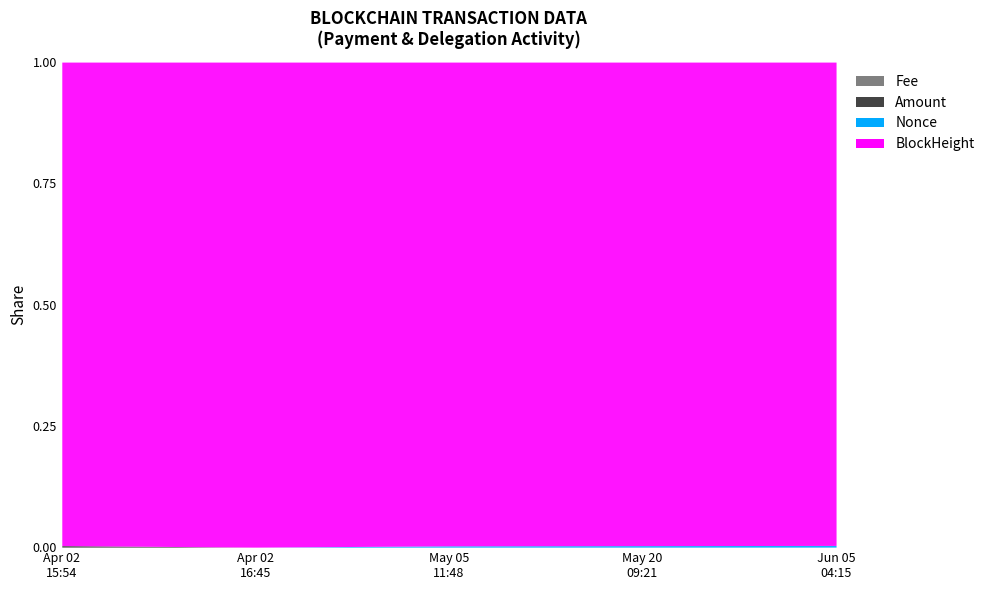

Reading left to right, extract all data points from this chart.

Fee: Apr 02
15:54=0.0	Apr 02
16:45=0.0	May 05
11:48=0.0	May 20
09:21=0.0	Jun 05
04:15=0.0
Amount: Apr 02
15:54=0.0	Apr 02
16:45=0.0	May 05
11:48=0.0	May 20
09:21=0.0	Jun 05
04:15=0.0
Nonce: Apr 02
15:54=0.0	Apr 02
16:45=0.0	May 05
11:48=0.0	May 20
09:21=0.0	Jun 05
04:15=0.0
BlockHeight: Apr 02
15:54=1.0	Apr 02
16:45=1.0	May 05
11:48=1.0	May 20
09:21=1.0	Jun 05
04:15=1.0